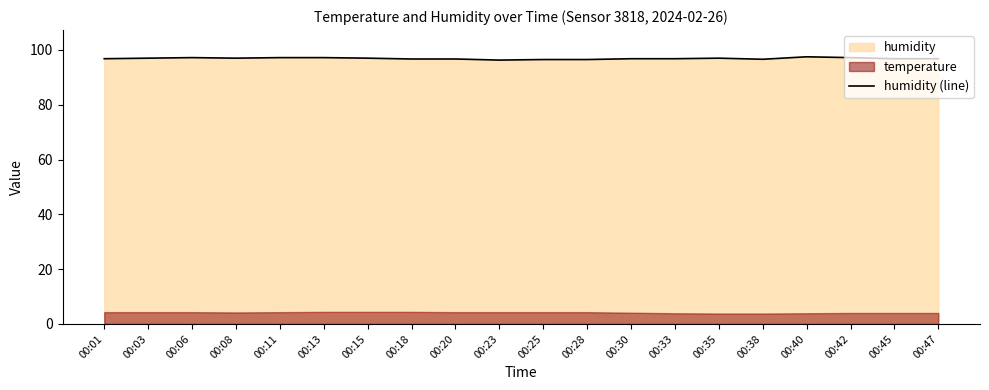

What is the difference between the second highest and second lowest values?

0.7